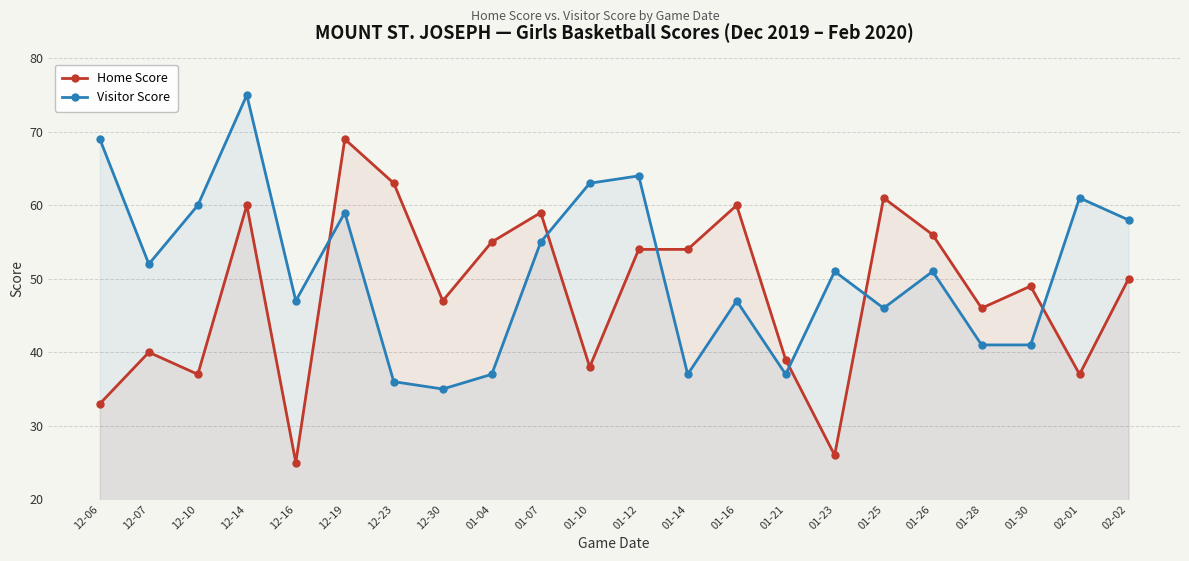

Reading left to right, extract all data points from this chart.

Home Score: 12-06=33	12-07=40	12-10=37	12-14=60	12-16=25	12-19=69	12-23=63	12-30=47	01-04=55	01-07=59	01-10=38	01-12=54	01-14=54	01-16=60	01-21=39	01-23=26	01-25=61	01-26=56	01-28=46	01-30=49	02-01=37	02-02=50
Visitor Score: 12-06=69	12-07=52	12-10=60	12-14=75	12-16=47	12-19=59	12-23=36	12-30=35	01-04=37	01-07=55	01-10=63	01-12=64	01-14=37	01-16=47	01-21=37	01-23=51	01-25=46	01-26=51	01-28=41	01-30=41	02-01=61	02-02=58